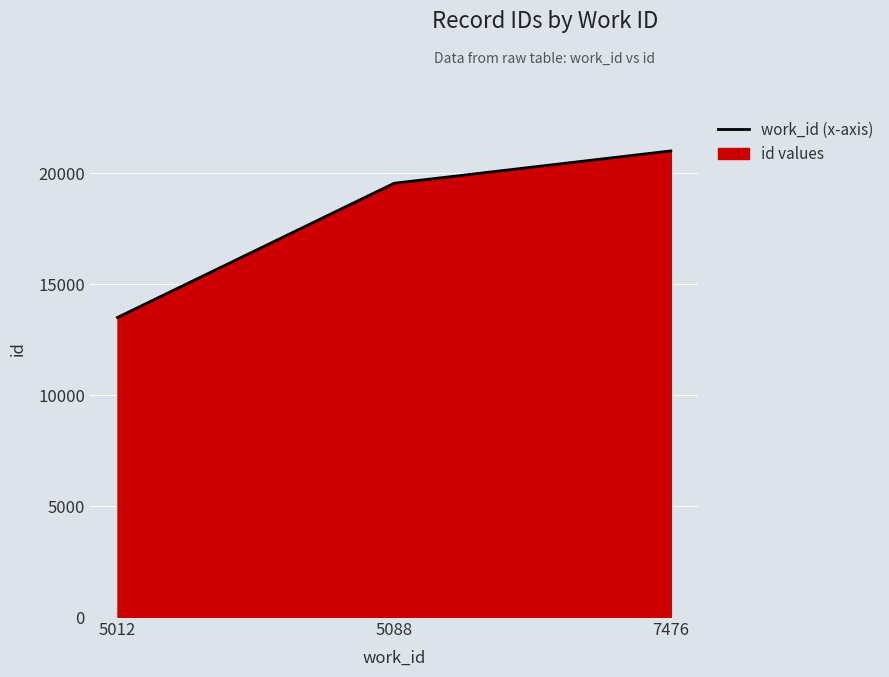

Which category has the lowest value across all series?

5012